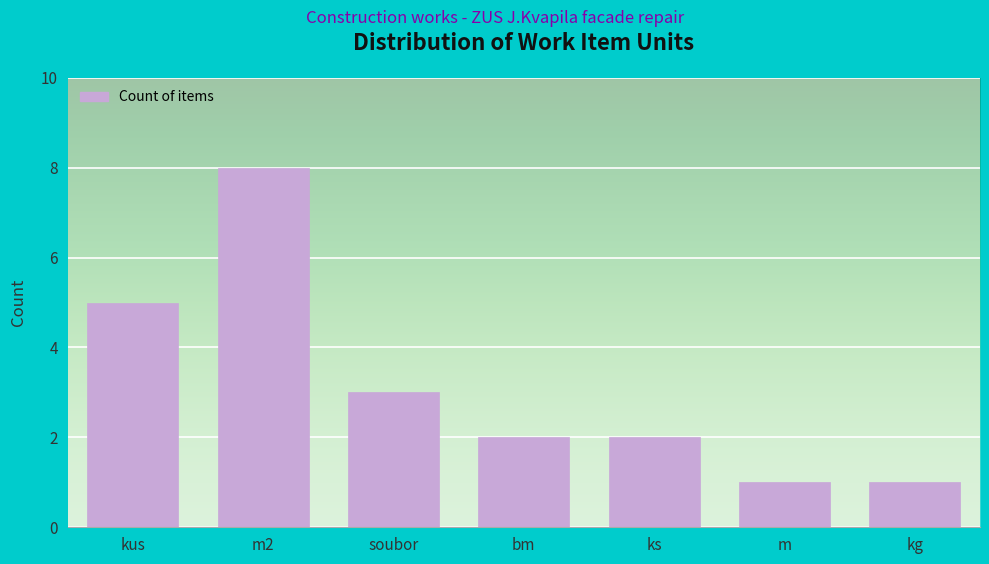

Reading right to left, list all the values displayed in this chart.

kg=1	m=1	ks=2	bm=2	soubor=3	m2=8	kus=5